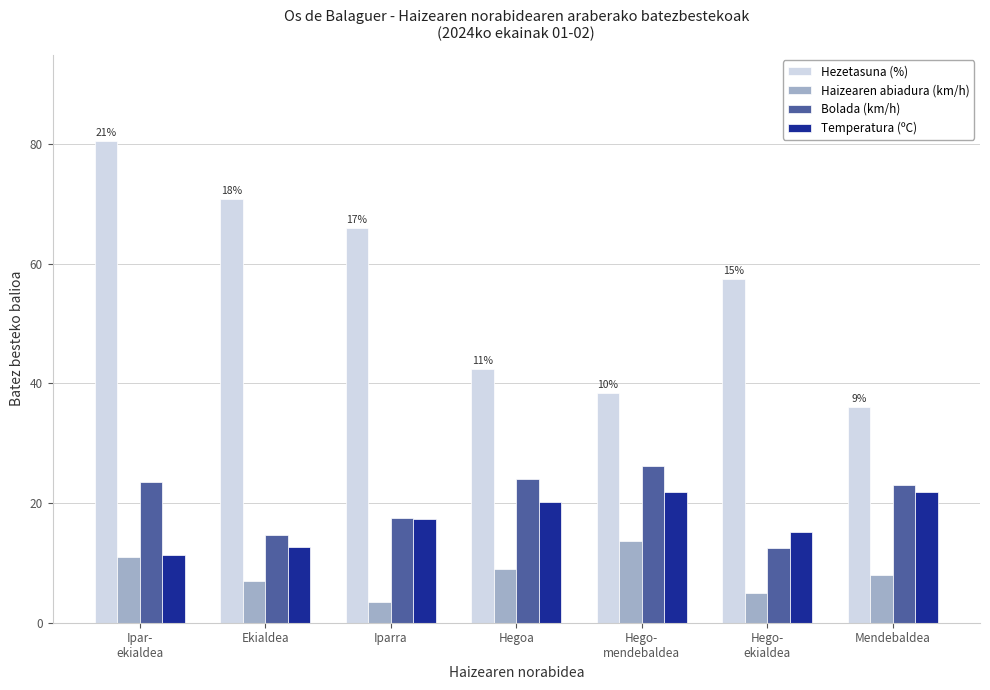

What is the greatest value displayed?

80.5